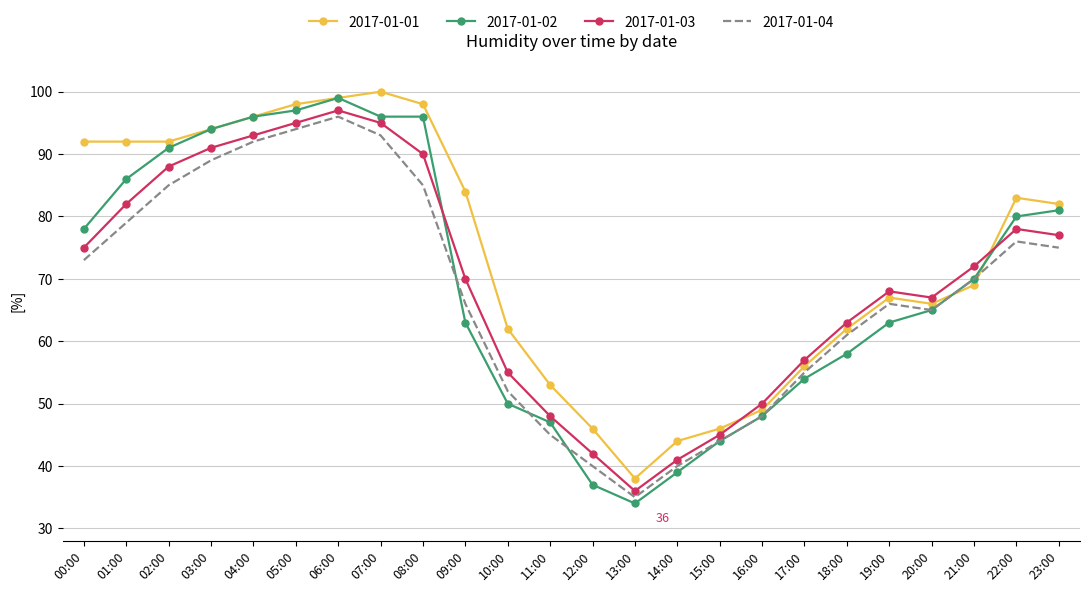

Reading left to right, list all the values displayed in this chart.

2017-01-01: 00:00=92	01:00=92	02:00=92	03:00=94	04:00=96	05:00=98	06:00=99	07:00=100	08:00=98	09:00=84	10:00=62	11:00=53	12:00=46	13:00=38	14:00=44	15:00=46	16:00=49	17:00=56	18:00=62	19:00=67	20:00=66	21:00=69	22:00=83	23:00=82
2017-01-02: 00:00=78	01:00=86	02:00=91	03:00=94	04:00=96	05:00=97	06:00=99	07:00=96	08:00=96	09:00=63	10:00=50	11:00=47	12:00=37	13:00=34	14:00=39	15:00=44	16:00=48	17:00=54	18:00=58	19:00=63	20:00=65	21:00=70	22:00=80	23:00=81
2017-01-03: 00:00=75	01:00=82	02:00=88	03:00=91	04:00=93	05:00=95	06:00=97	07:00=95	08:00=90	09:00=70	10:00=55	11:00=48	12:00=42	13:00=36	14:00=41	15:00=45	16:00=50	17:00=57	18:00=63	19:00=68	20:00=67	21:00=72	22:00=78	23:00=77
2017-01-04: 00:00=73	01:00=79	02:00=85	03:00=89	04:00=92	05:00=94	06:00=96	07:00=93	08:00=85	09:00=66	10:00=52	11:00=45	12:00=40	13:00=35	14:00=40	15:00=44	16:00=48	17:00=55	18:00=61	19:00=66	20:00=65	21:00=70	22:00=76	23:00=75